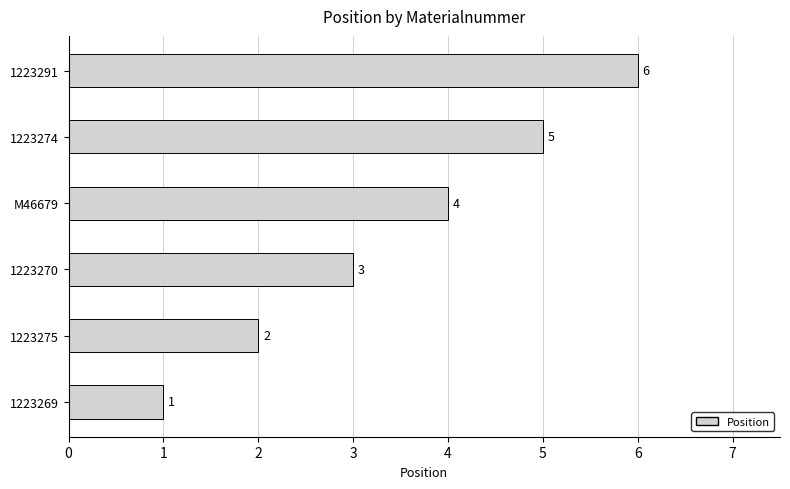

How many data points are less than 4?

3